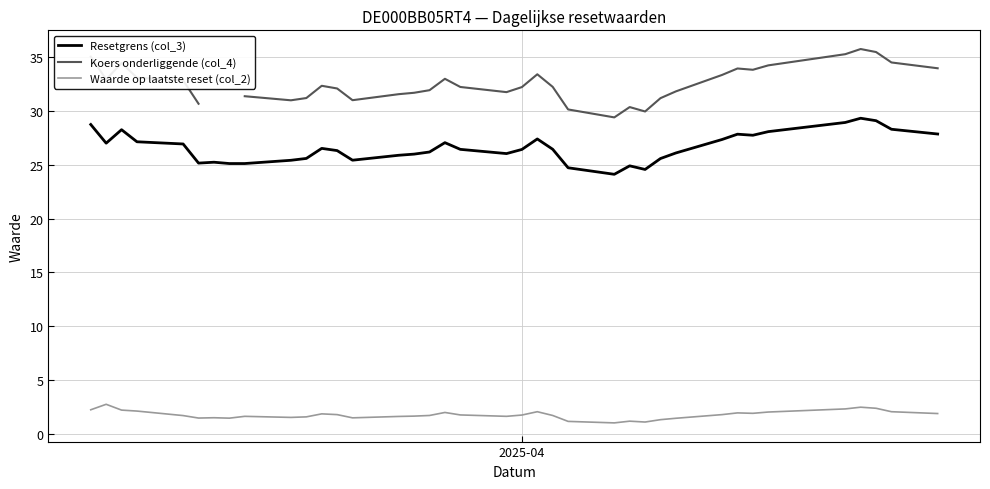

True or false: Resetgrens (col_3) and Waarde op laatste reset (col_2) intersect in this chart.

False